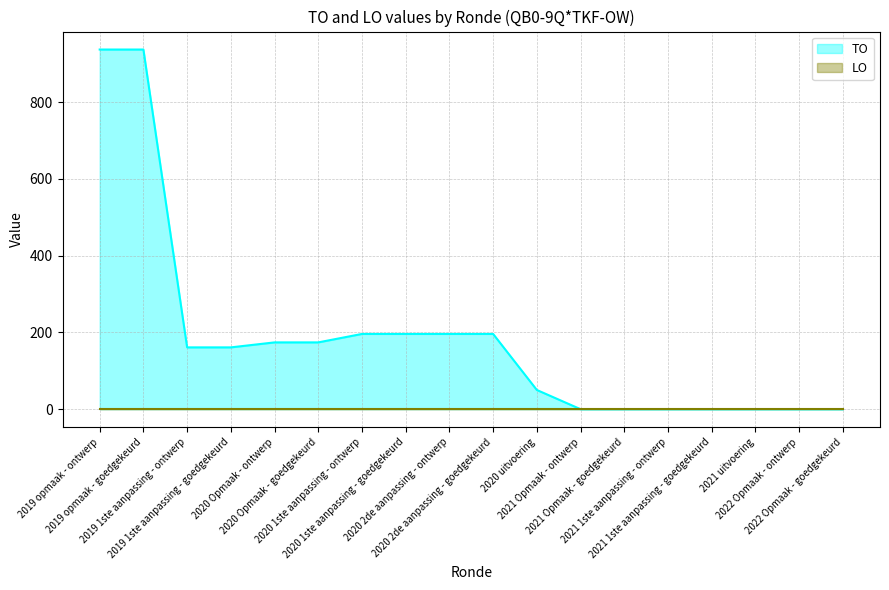

At which category does the chart reach its peak across all series?

2019 opmaak - ontwerp